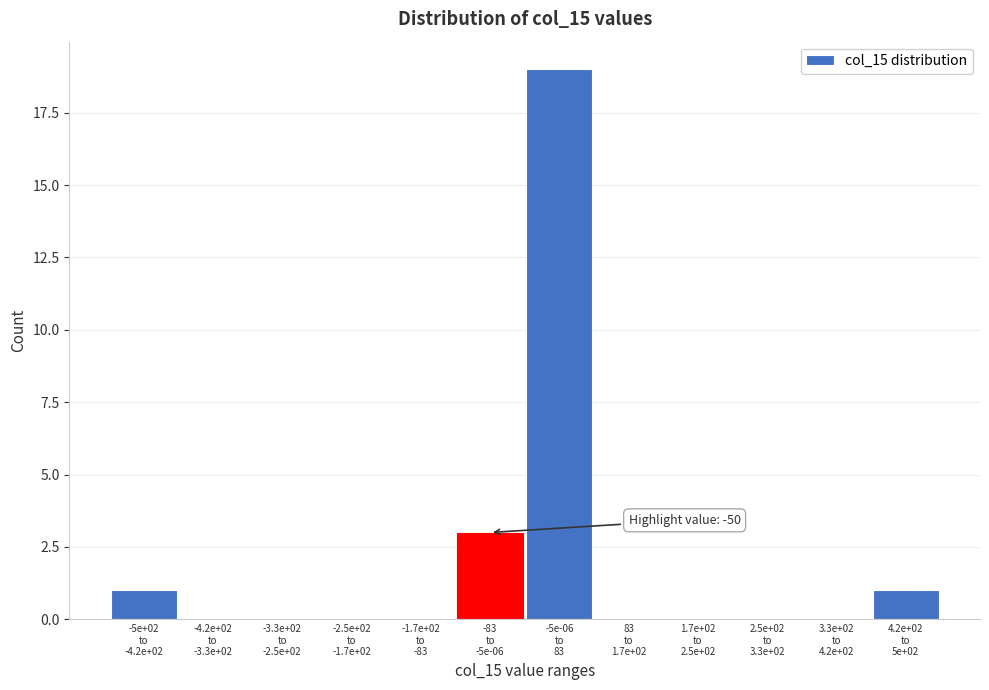

What is the greatest value displayed?

19